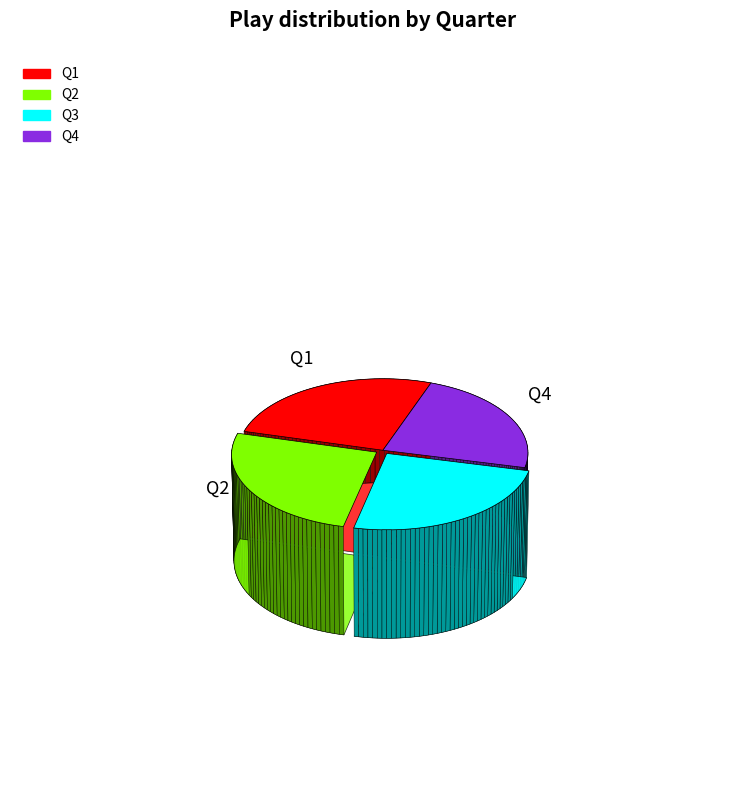

What percentage is NOT represented by Q1?

73.6%